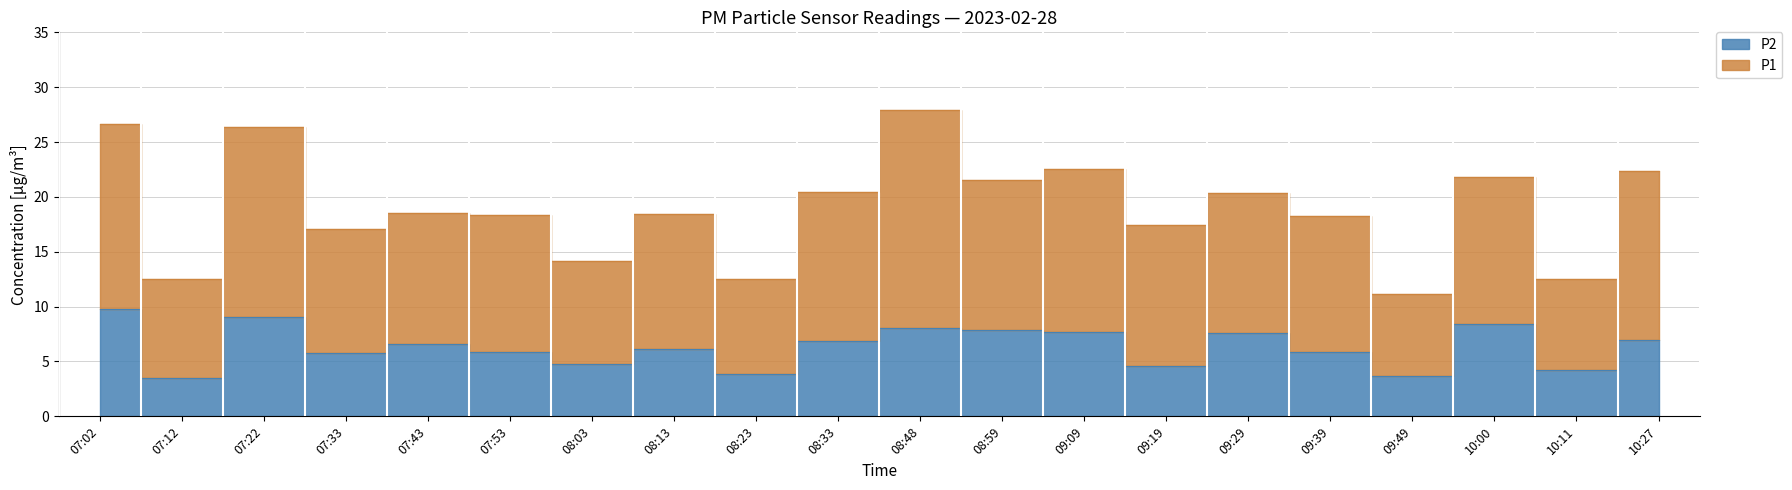

How many interior local peaks does the P2 series have?

6